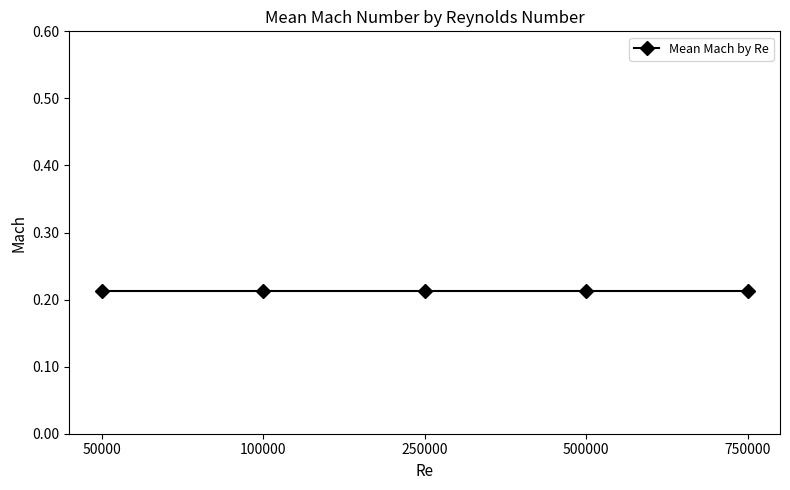

Is this an area chart (filled region under the line)?

No